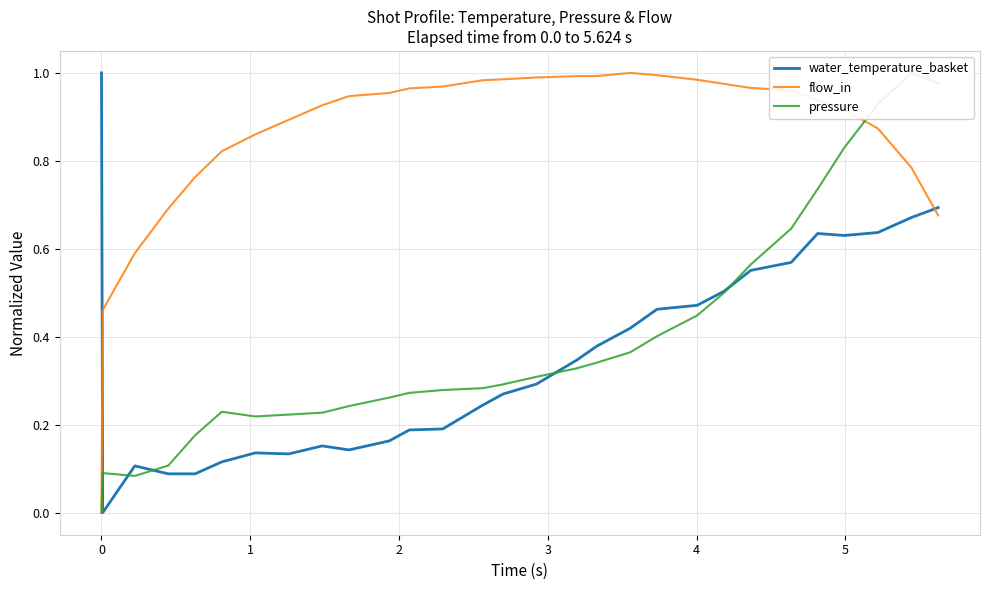

True or false: flow_in and water_temperature_basket cross at least once.

True